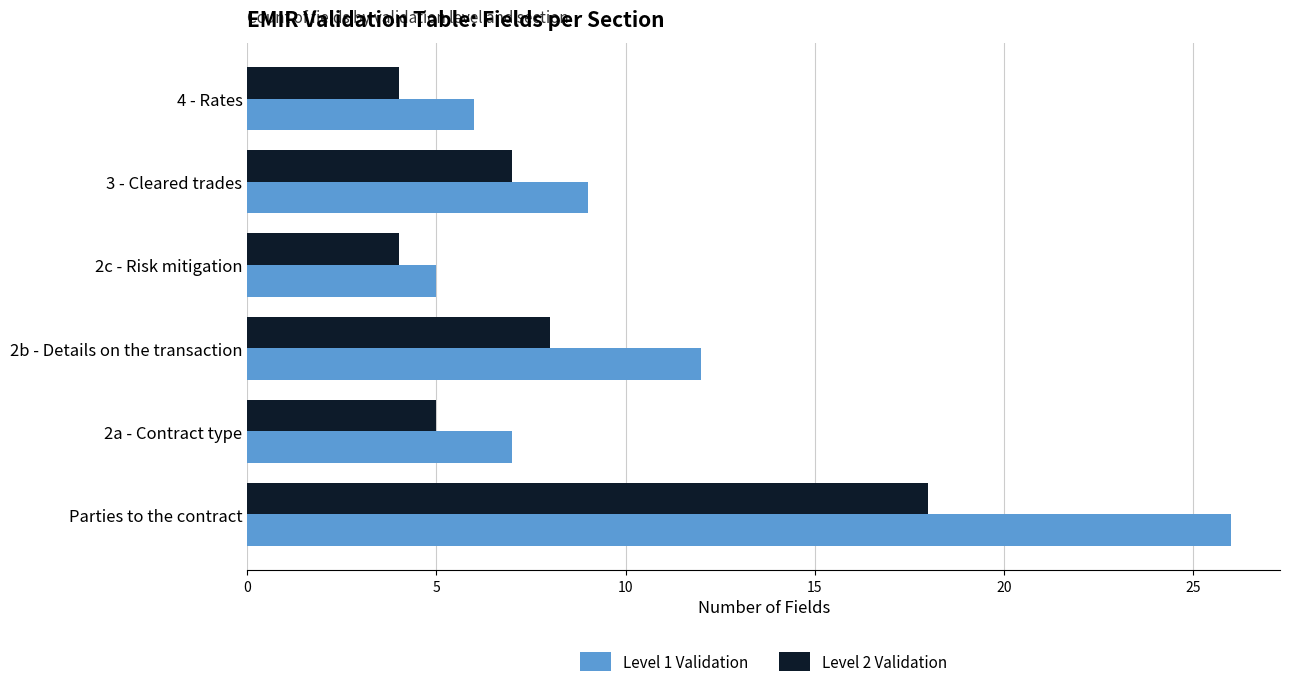

What is the sum of the Level 2 Validation values at 2c - Risk mitigation and 3 - Cleared trades?

11